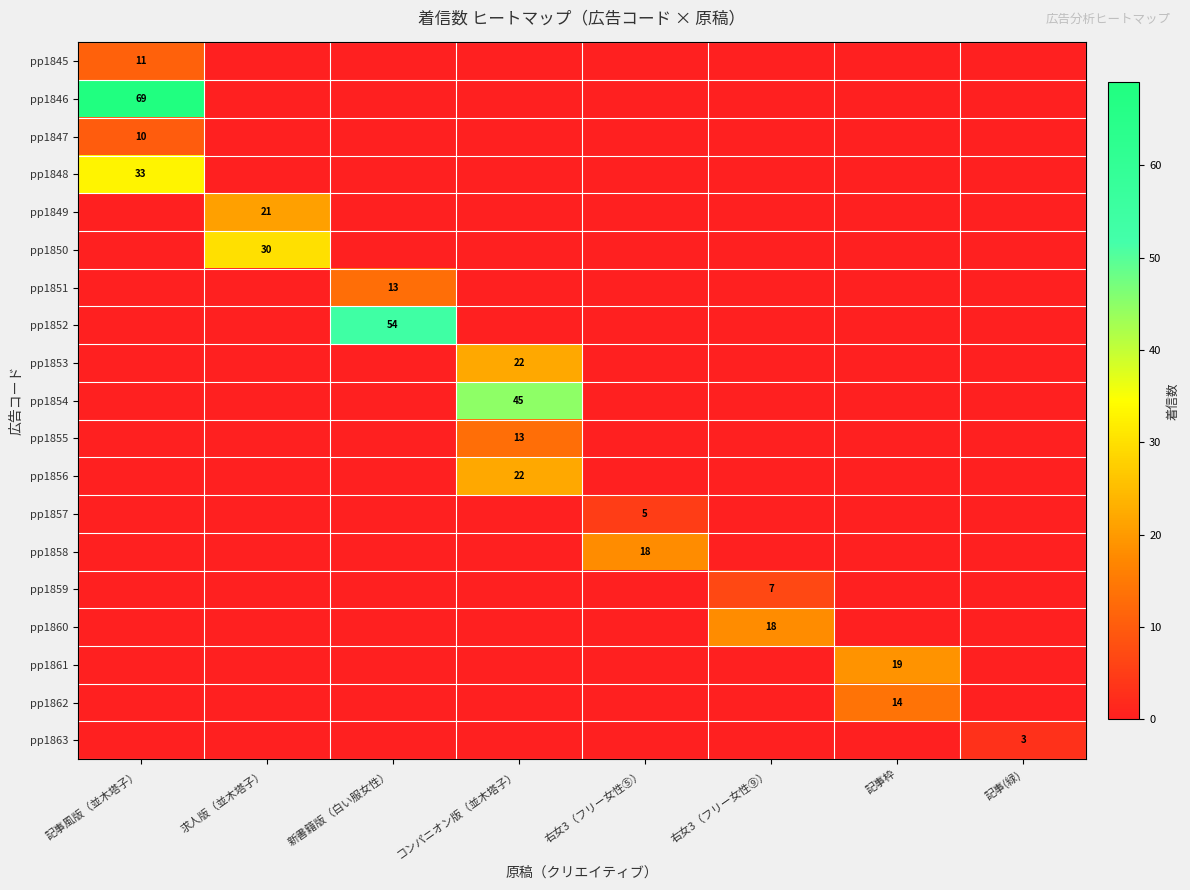

How many categories are shown in the chart?

8